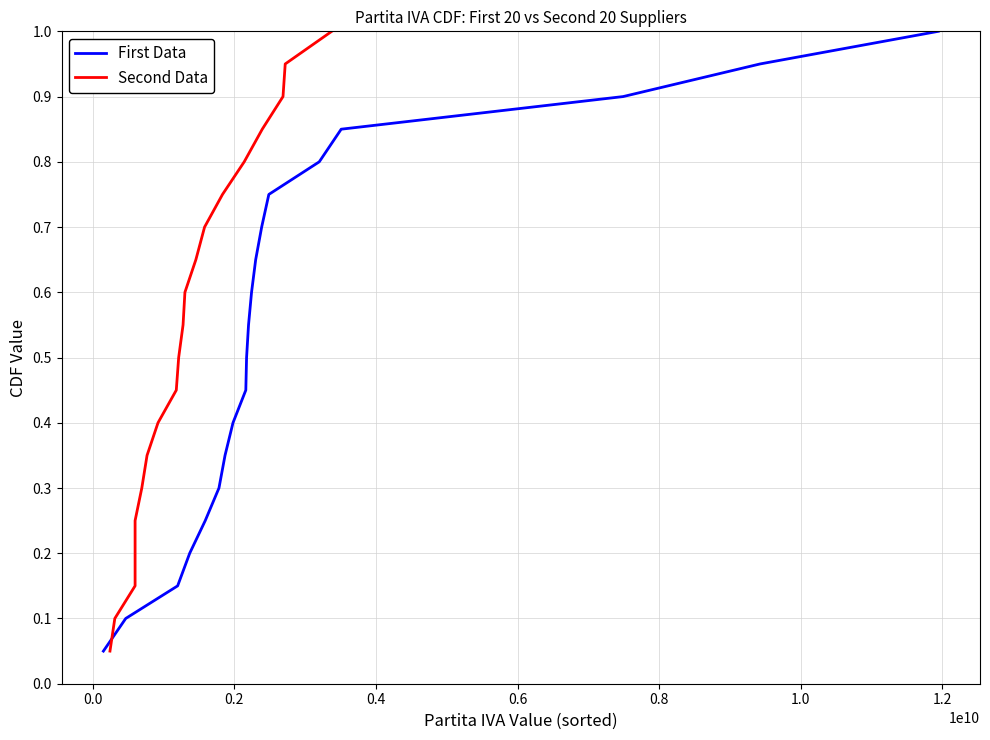

Does the chart display data point markers on the line(s)?

No